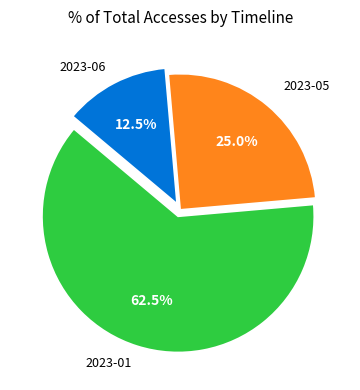

Which has a higher value, 2023-06 or 2023-01?

2023-01